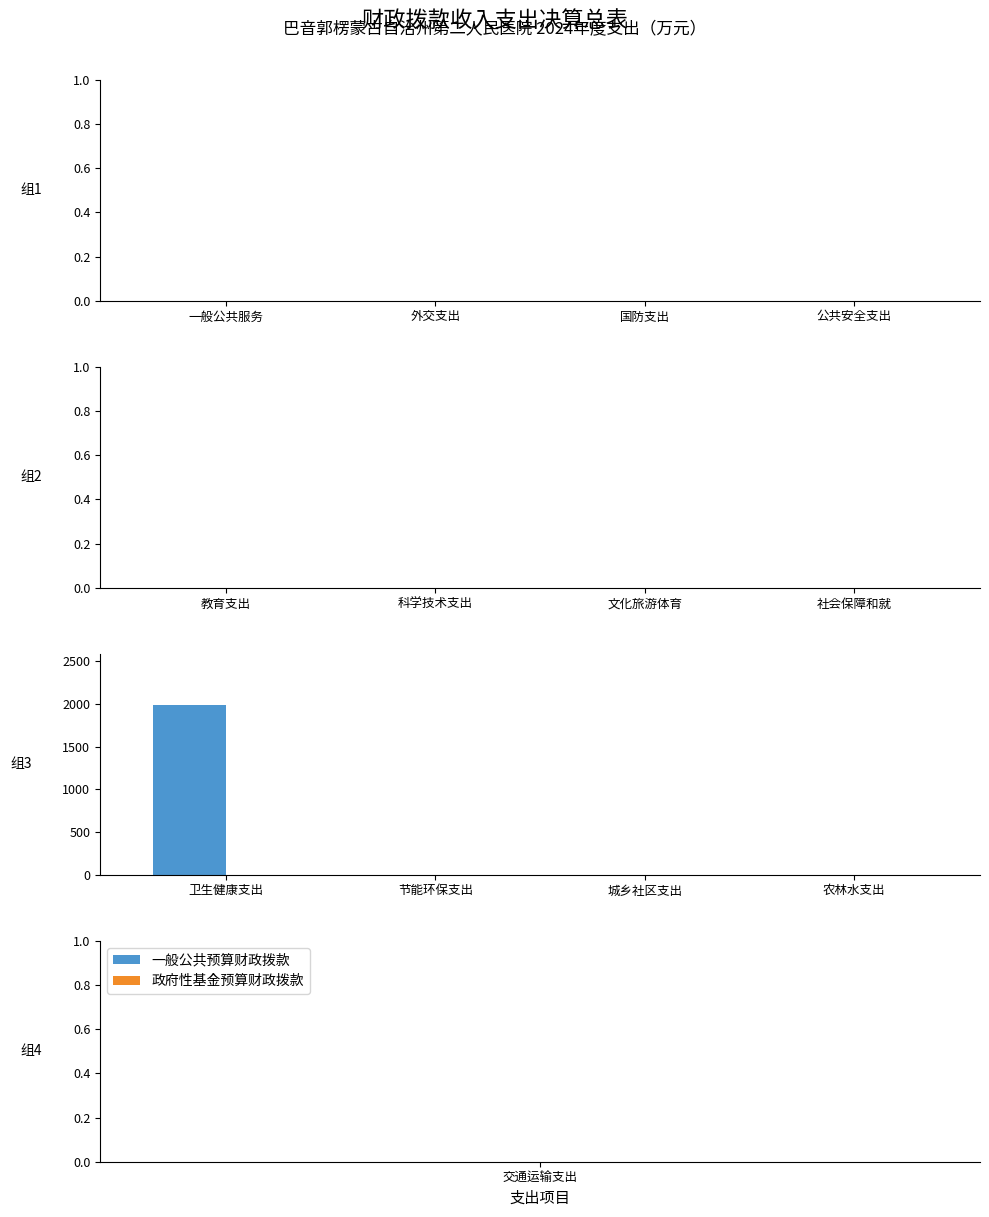

The value at 城乡社区支出 is 0.0. True or false?

True